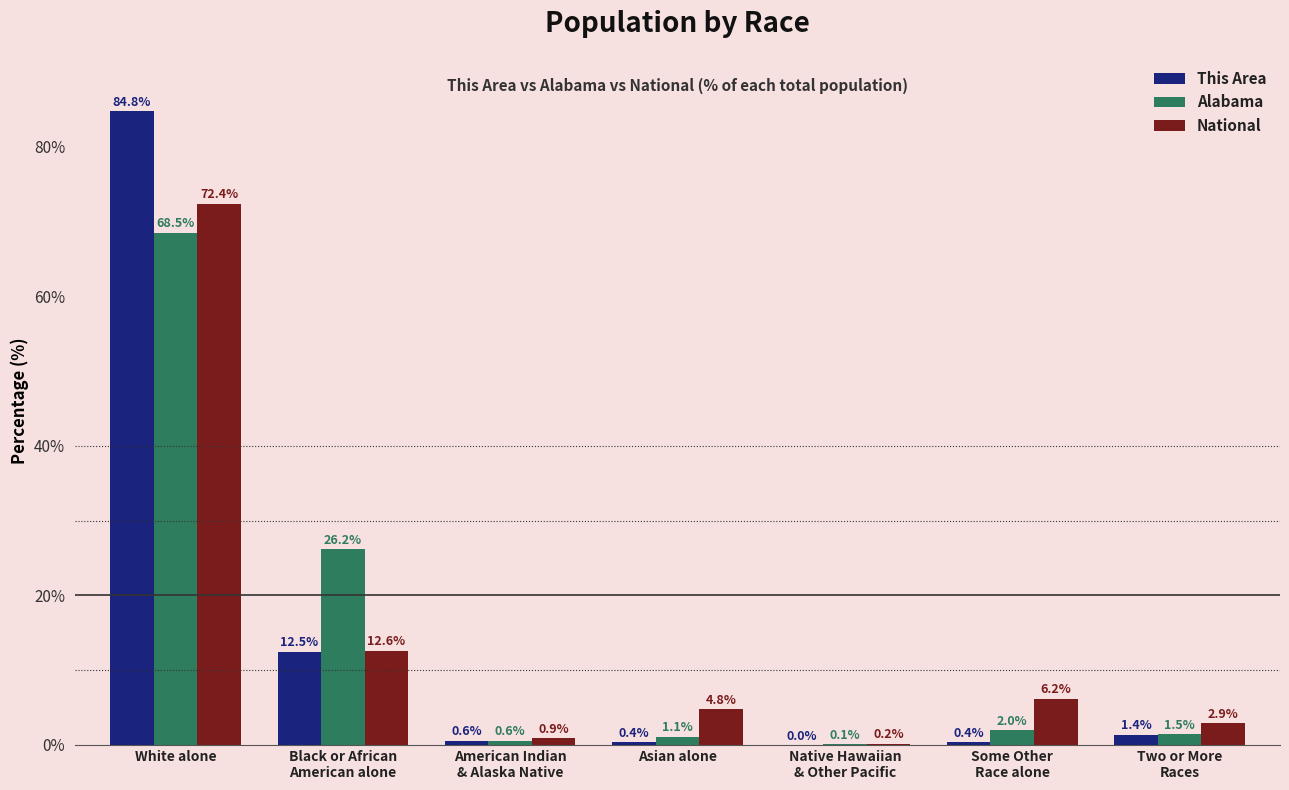

True or false: National has a value of 100.9 at White alone.

False